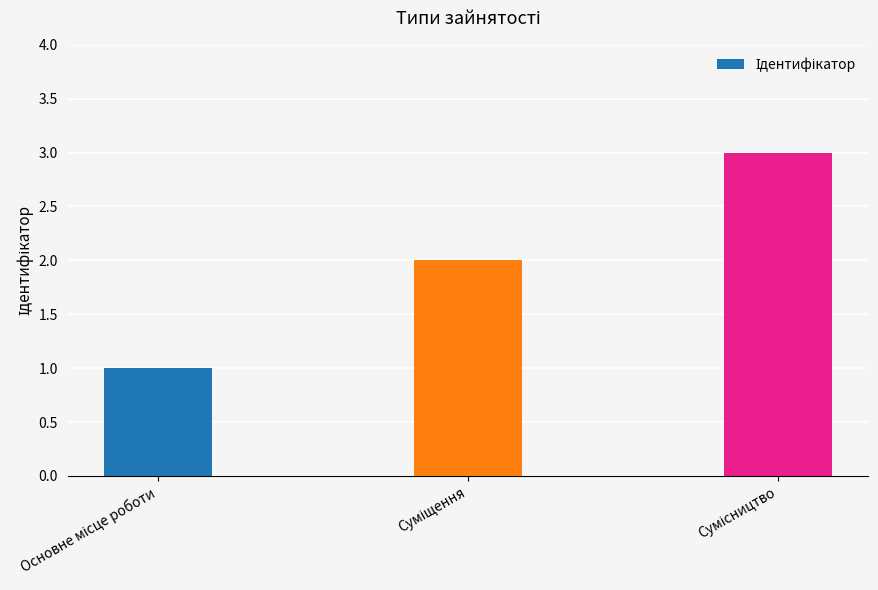

What is the sum of all values?

6